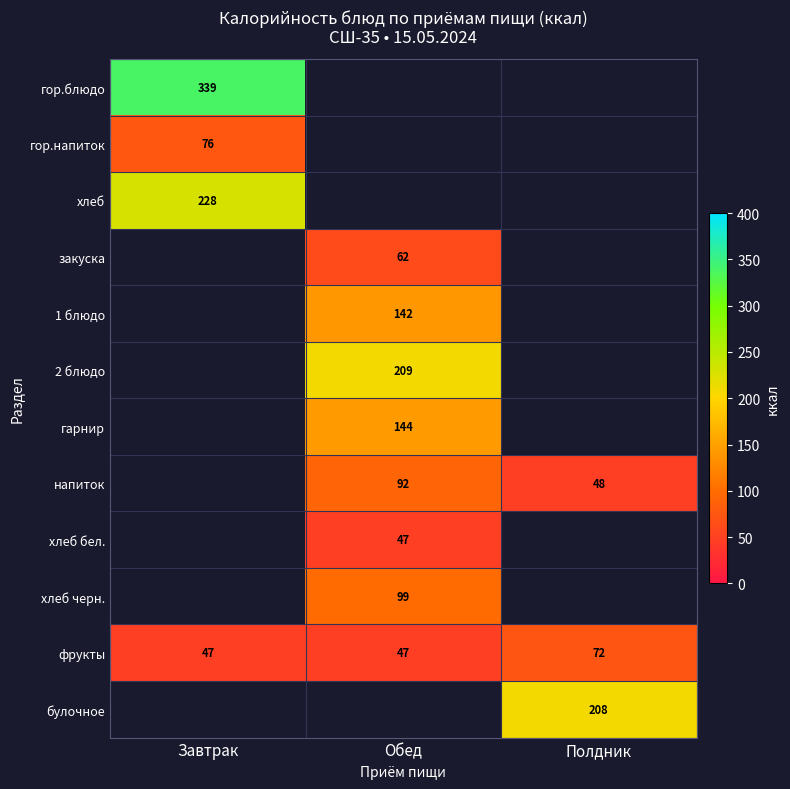

How many values in the фрукты series exceed 47?

1